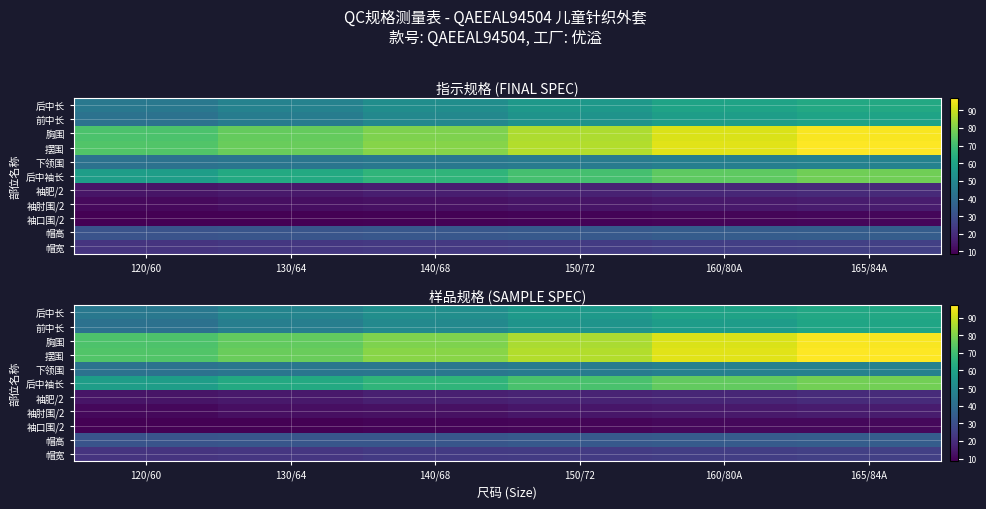

What is the minimum value for 后中长?

43.9